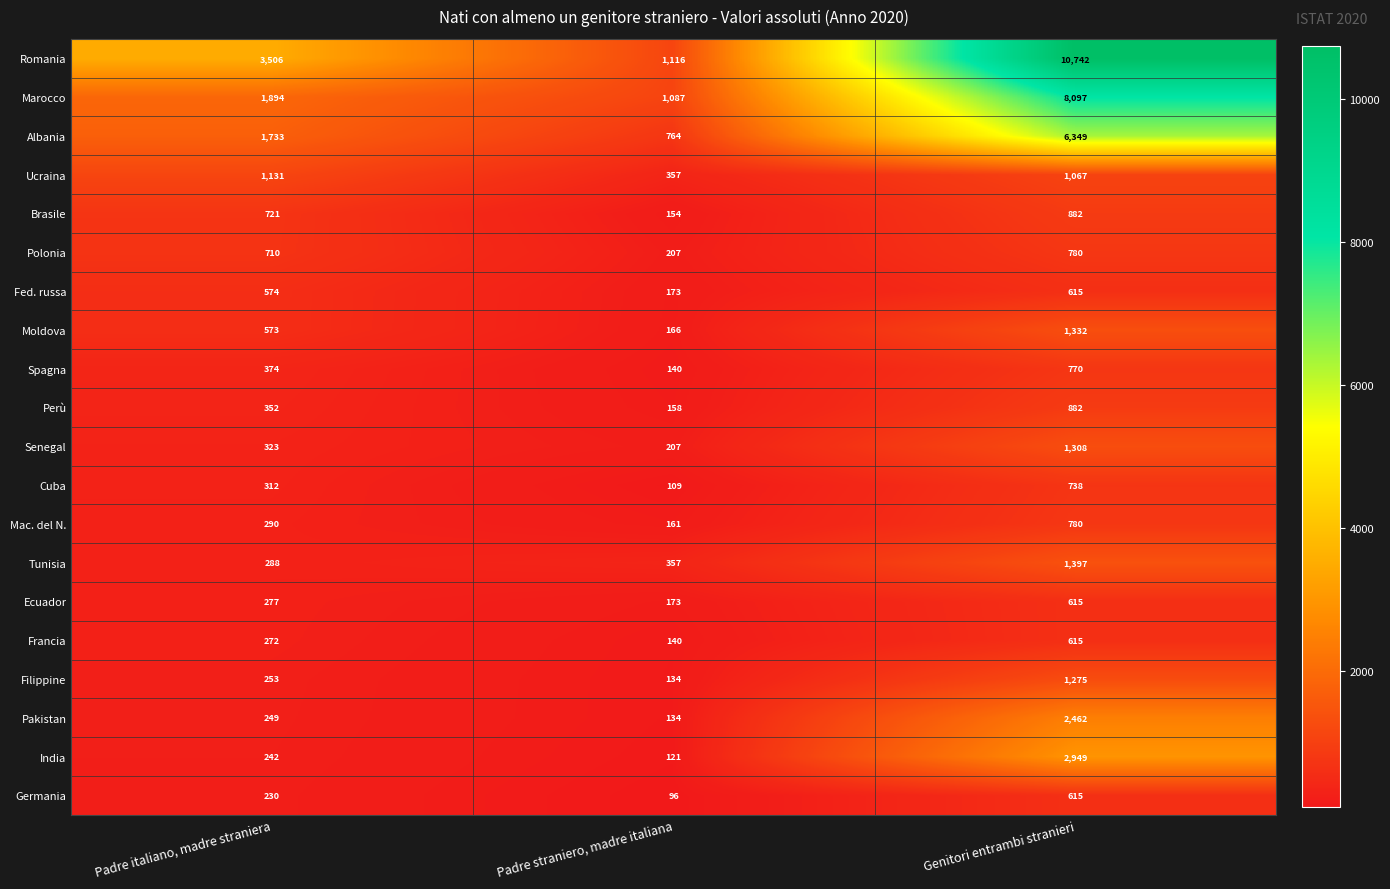

Between Padre italiano, madre straniera and Genitori entrambi stranieri, which series saw the biggest shift?

Romania